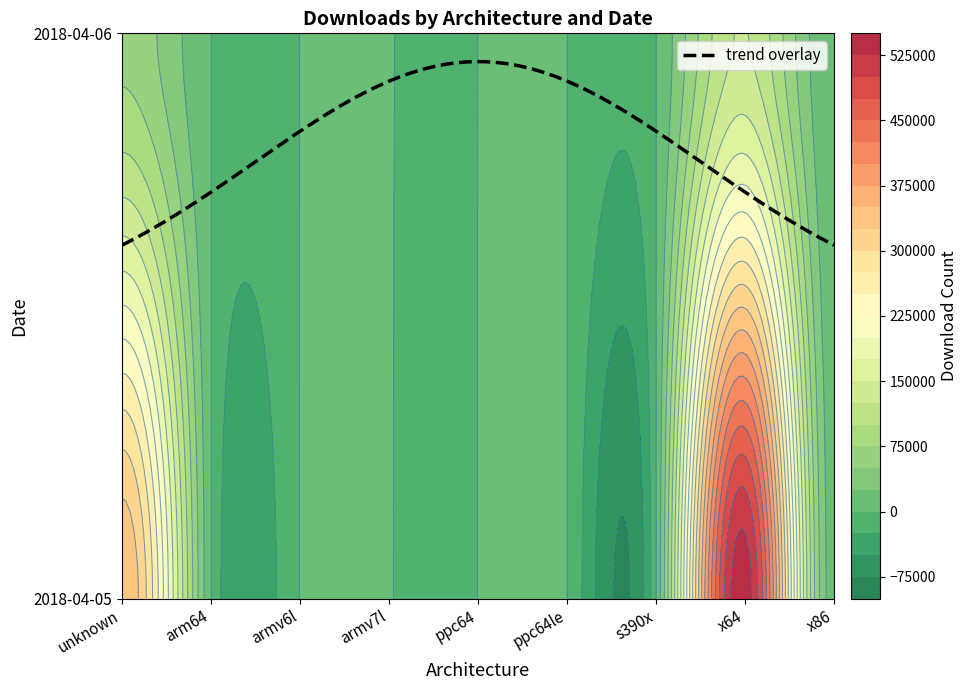

Where does the 2018-04-05 series first go above 619?

unknown